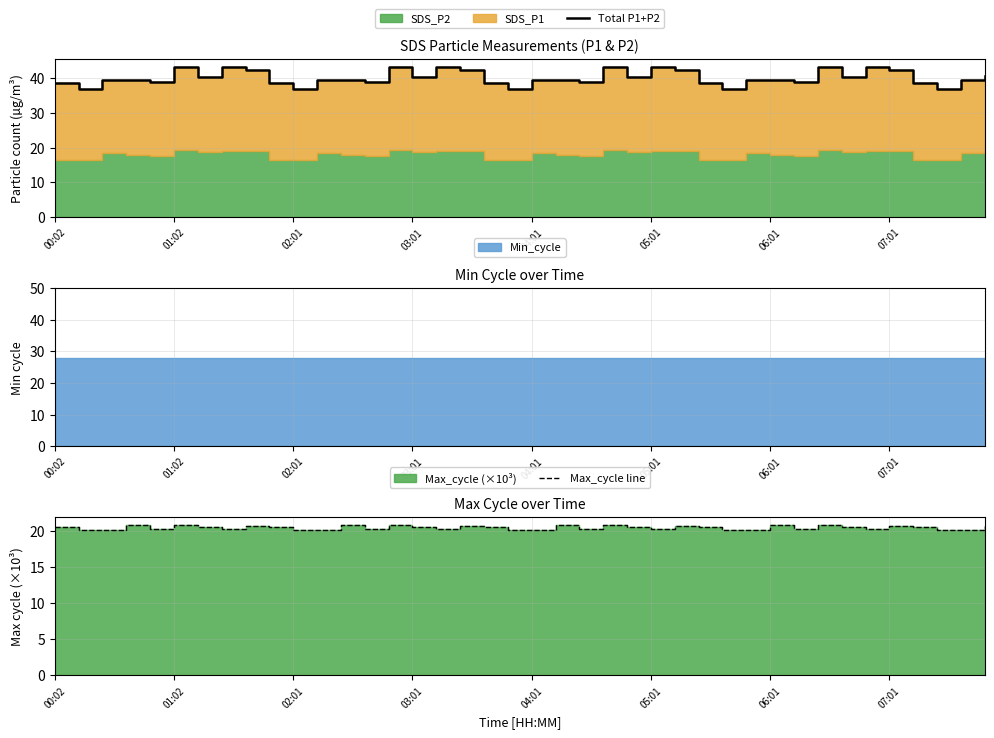

The value of Max_cycle line at 23 is 20.9. True or false?

True